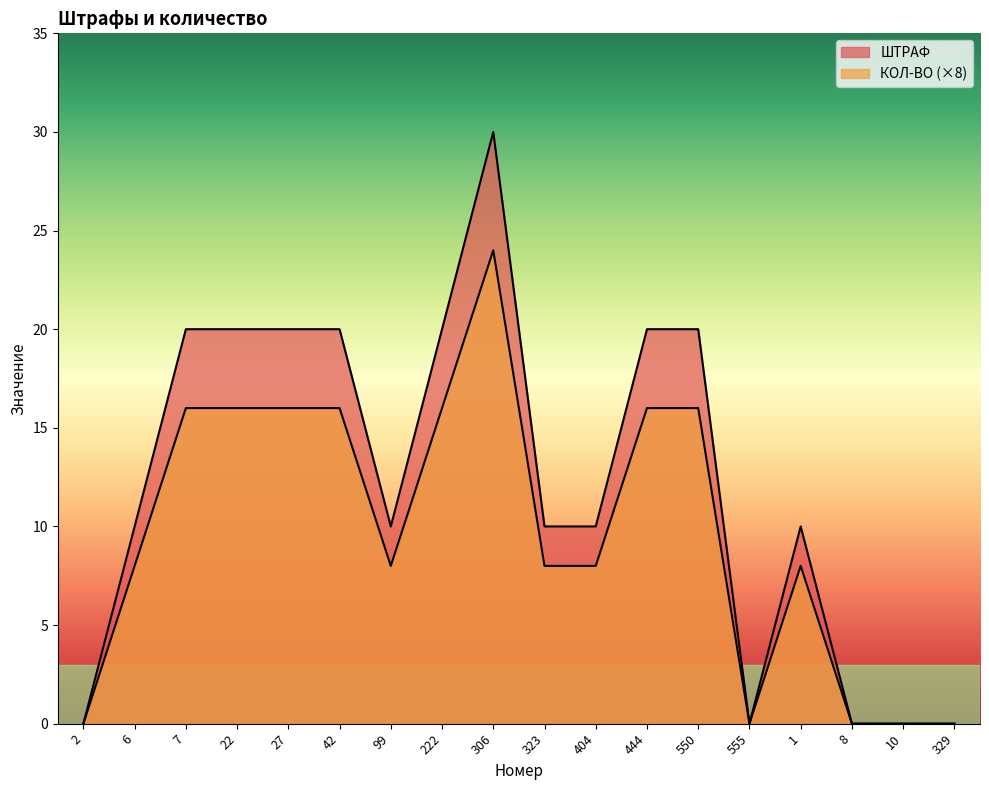

Reading right to left, extract all data points from this chart.

ШТРАФ: 0	0	0	10	0	20	20	10	10	30	20	10	20	20	20	20	10	0
КОЛ-ВО: 0	0	0	8	0	16	16	8	8	24	16	8	16	16	16	16	8	0